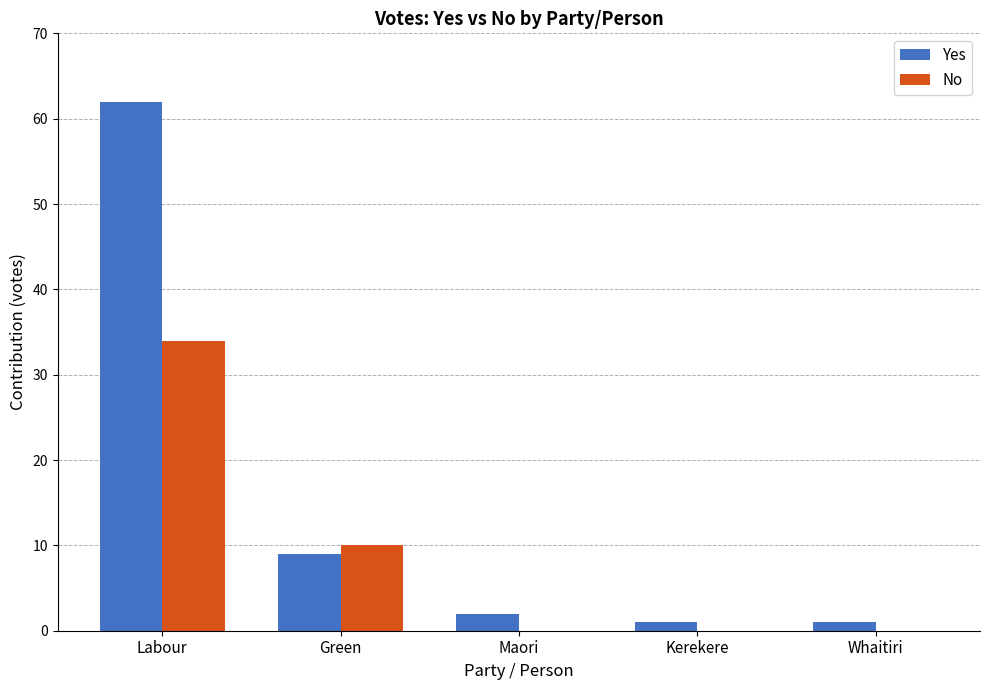

What is the sum of all No values?

44